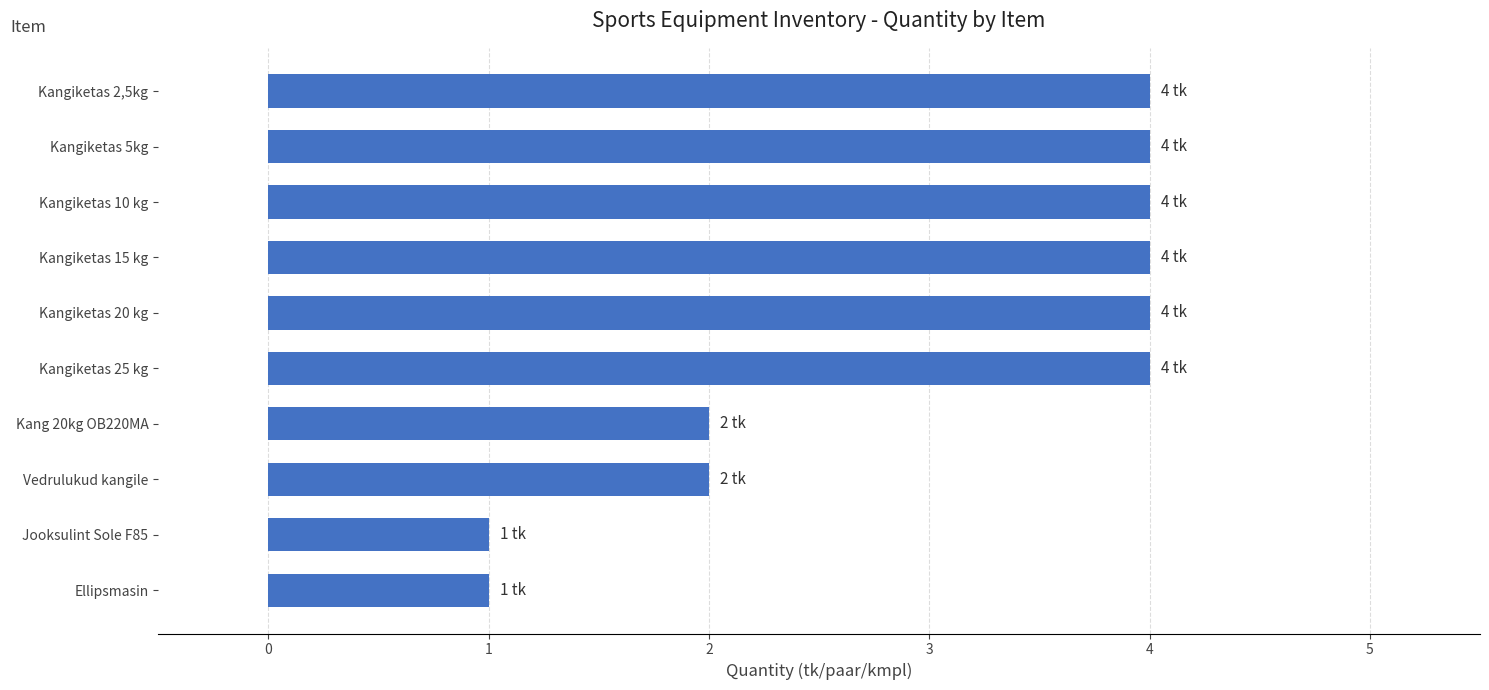

What is the change in value from Jooksulint Sole F85 to Kangiketas 20 kg?

+3